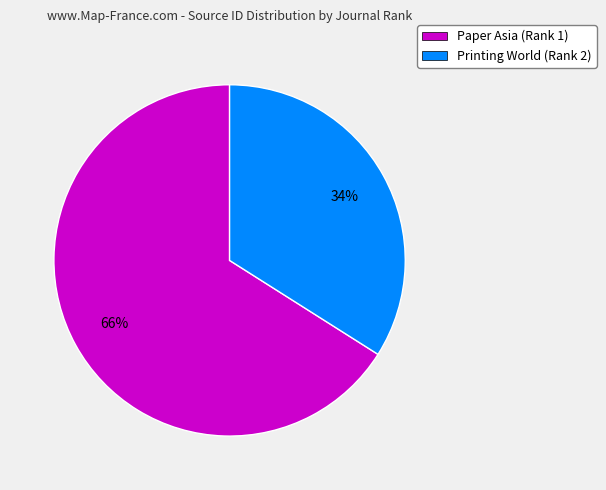

Rank the categories by value from lowest to highest.

Printing World (Rank 2), Paper Asia (Rank 1)